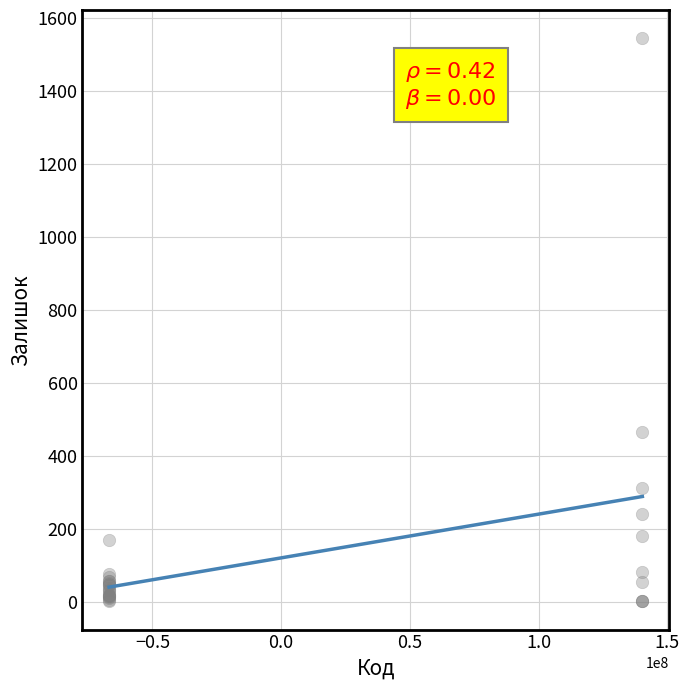

What Y value in the scatter plot is closest to 773?

465